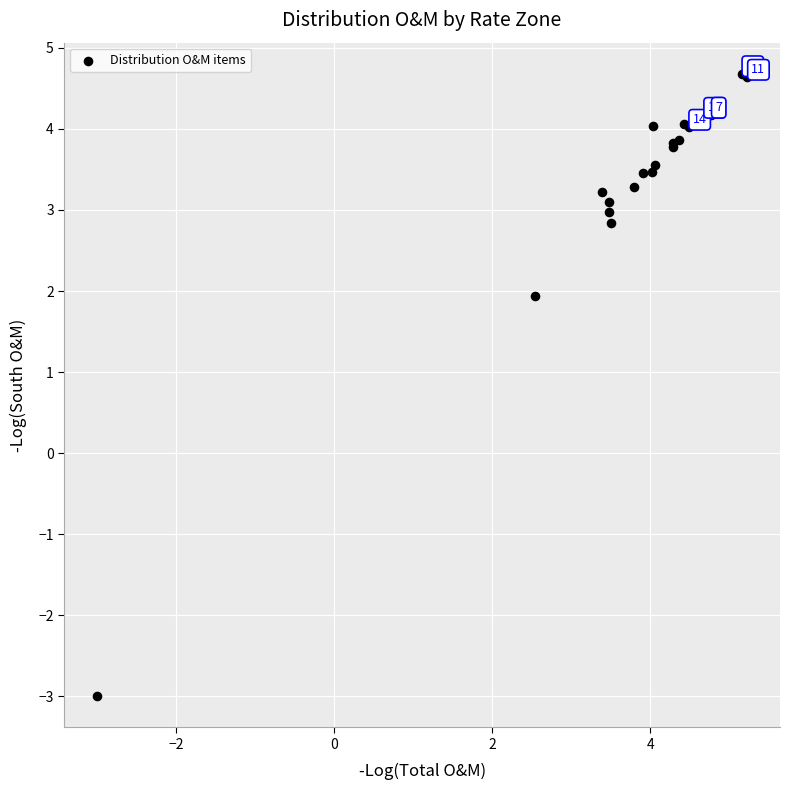

What Y value in the scatter plot is closest to 0?

1.9